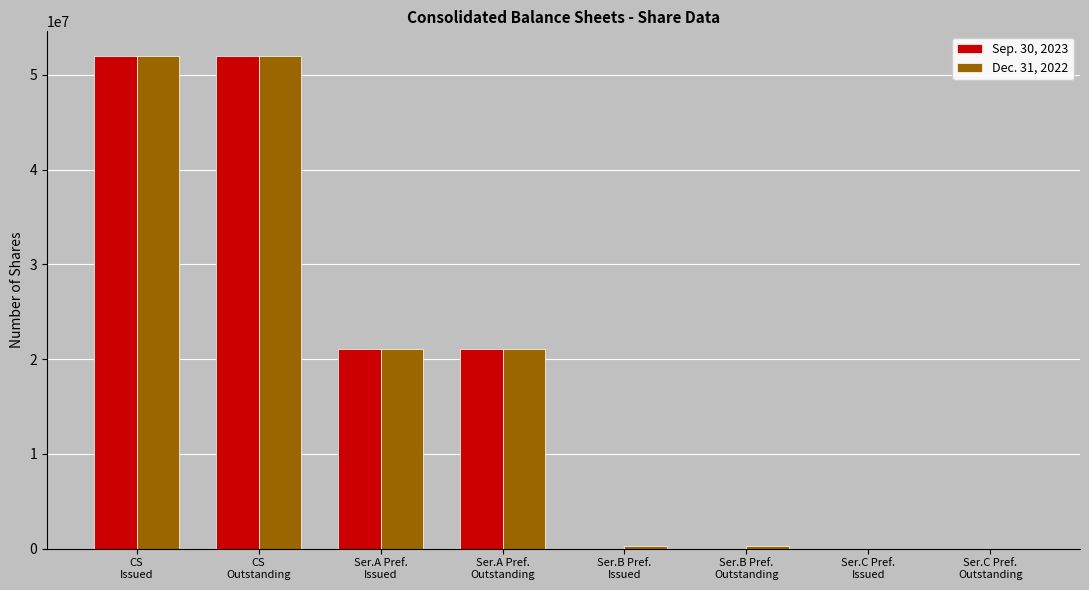

What value does the Dec. 31, 2022 series have at CS
Issued?

52004185